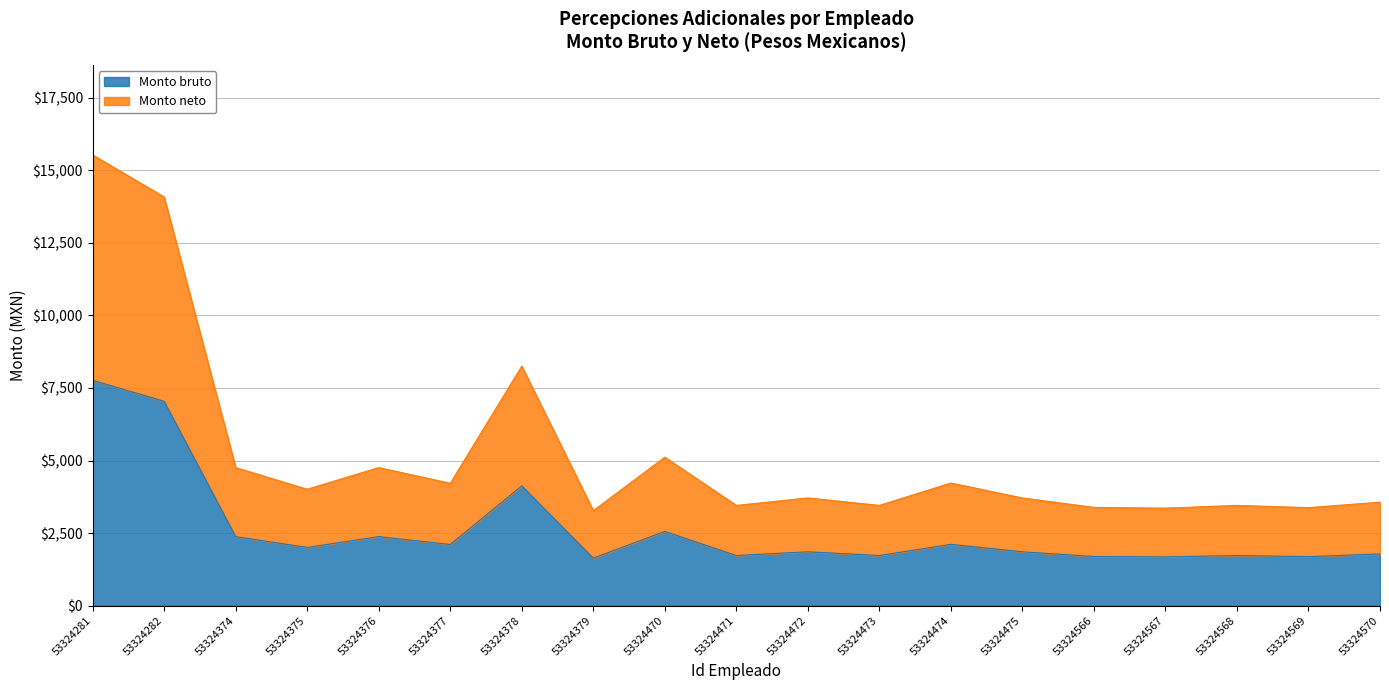

True or false: Monto bruto has a value of 2378.6 at 53324374.

True